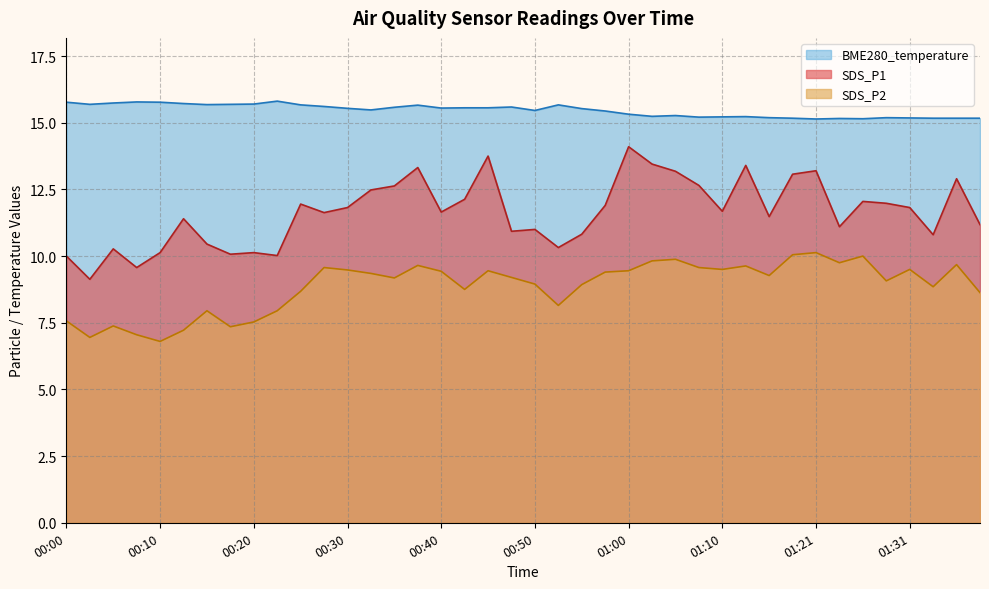

At 01:38, list the series in order from smallest to largest.

SDS_P2, SDS_P1, BME280_temperature